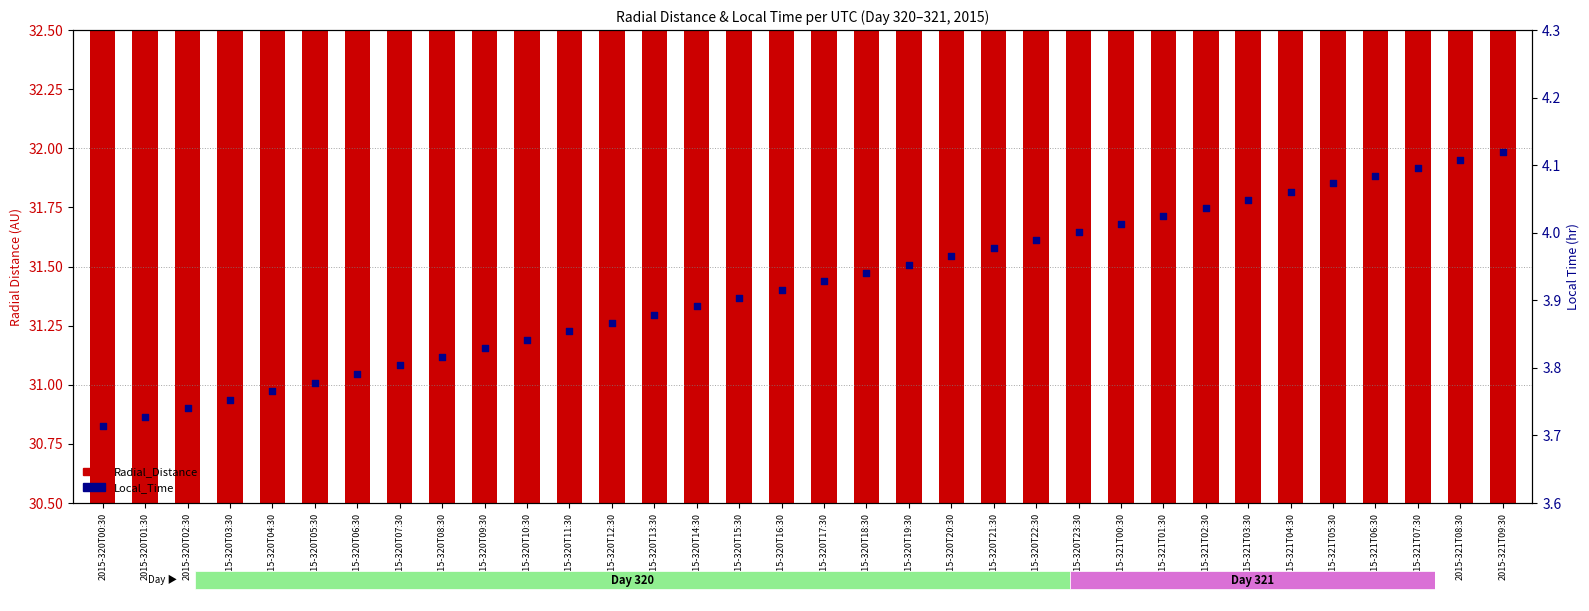

At how many categories does at least one series exceed 12?

34